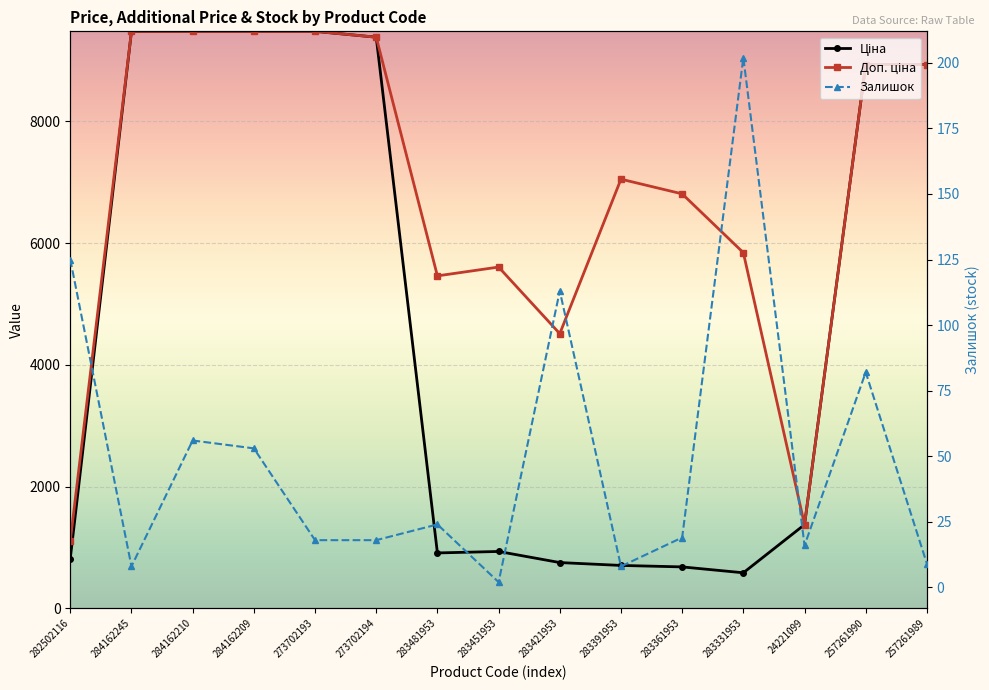

True or false: Ціна has more than 0 points higher than both neighbors.

True